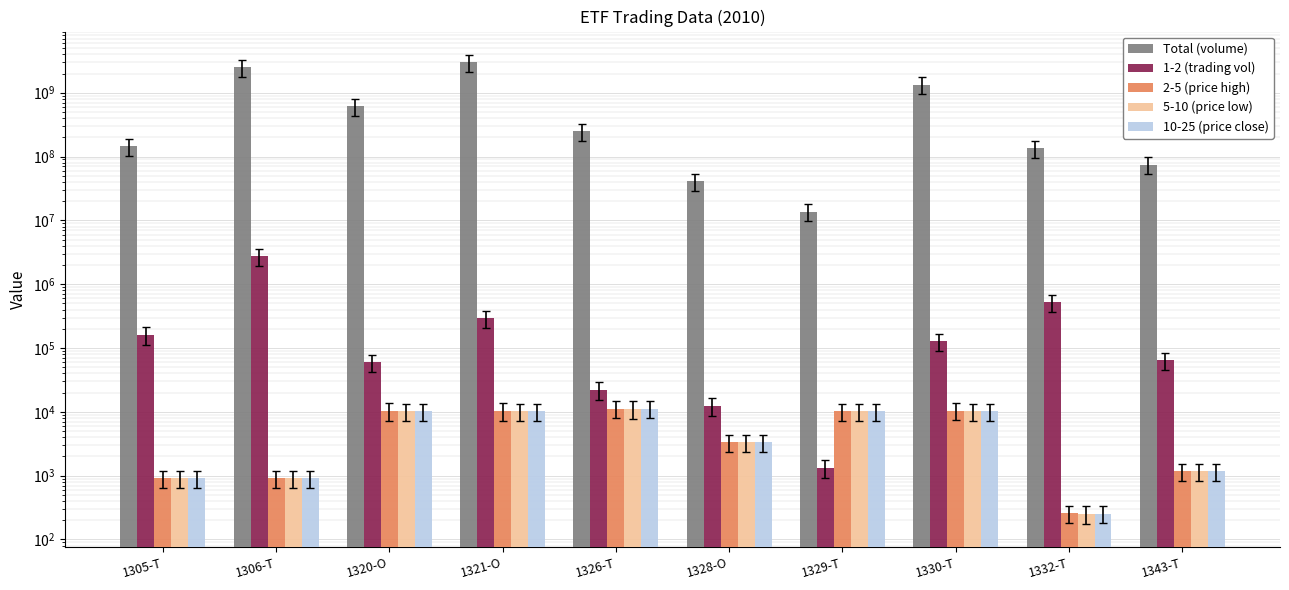

Which has a higher value, 1328-O or 1320-O?

1320-O